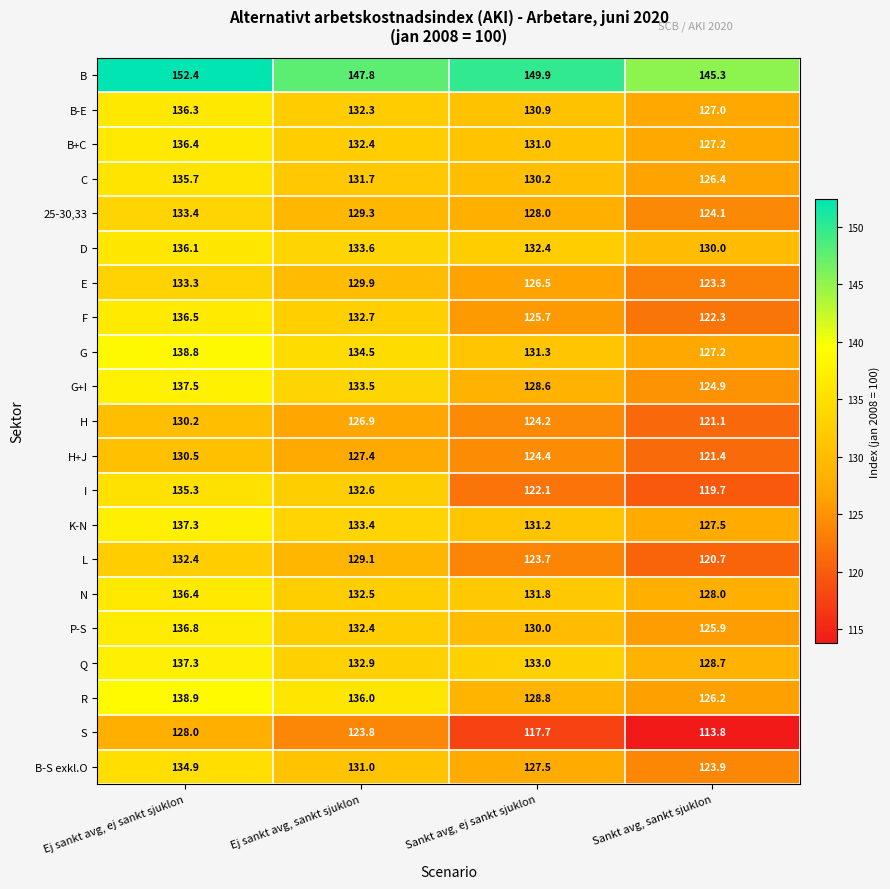

At which category is the sum across all series the highest?

Ej sankt avg, ej sankt sjuklon